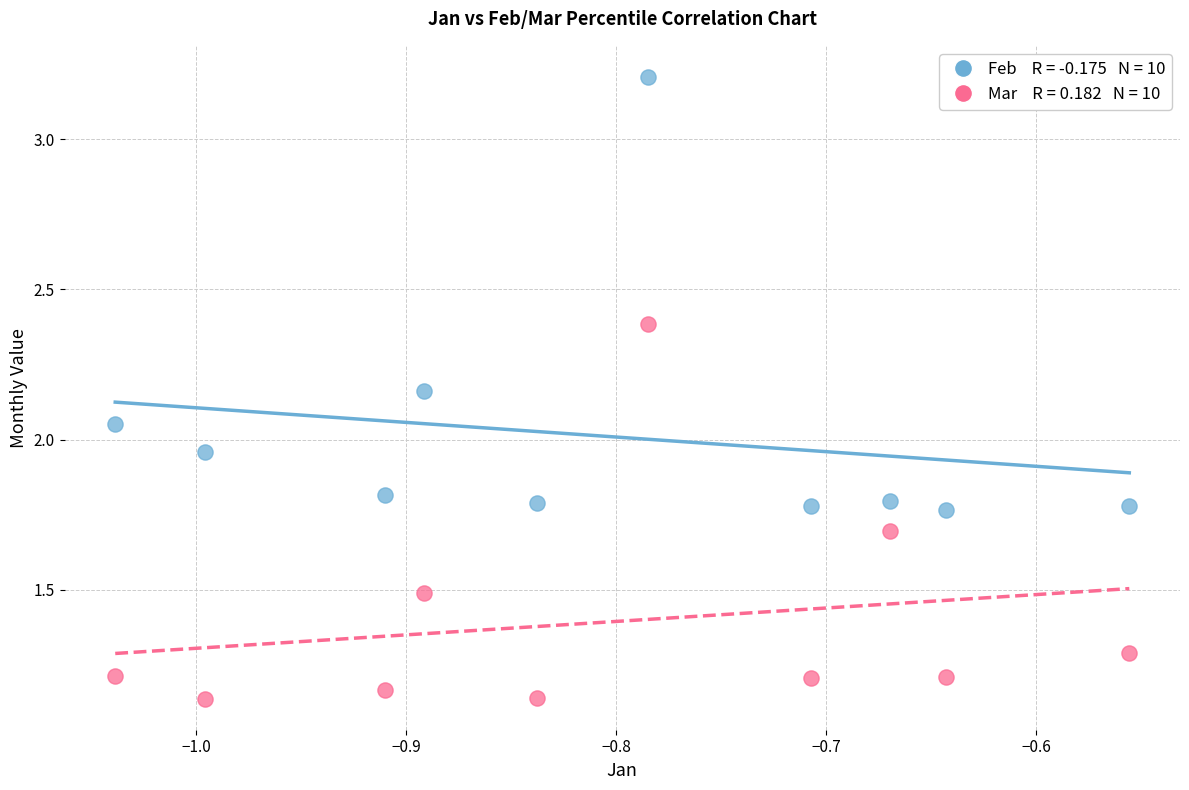

Across all data points, what is the range of X values (max minus min)?

0.5